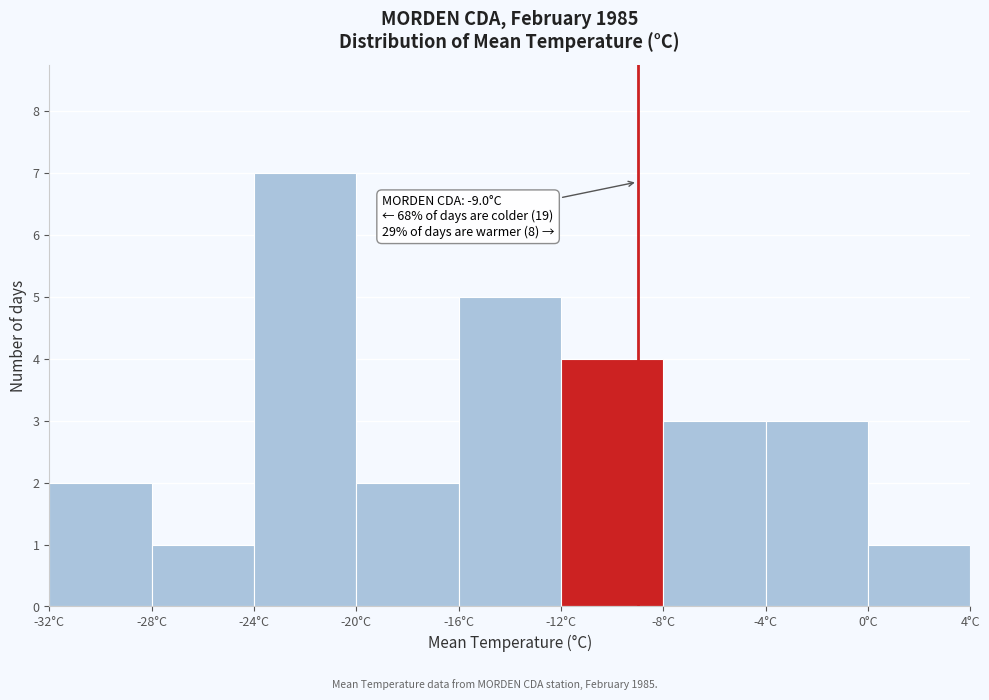

Over which range of the x-axis is the bar tallest?

-24 to -20